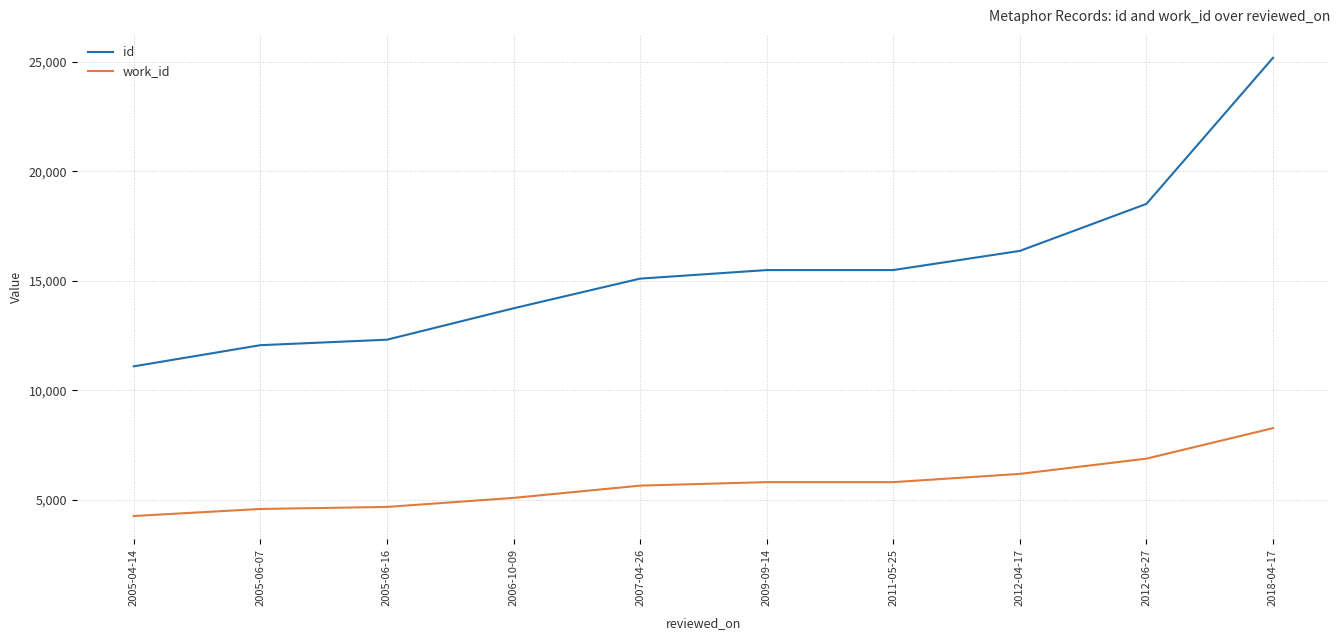

Which series has the largest range (max minus min)?

id